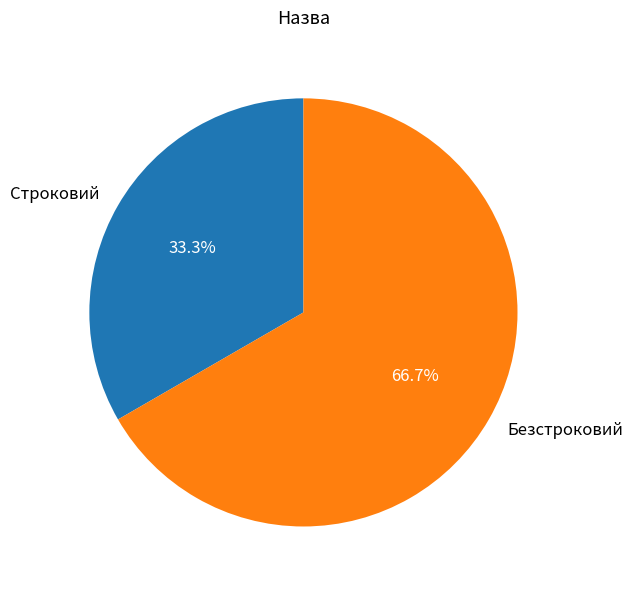

Which slice is the smallest?

Строковий